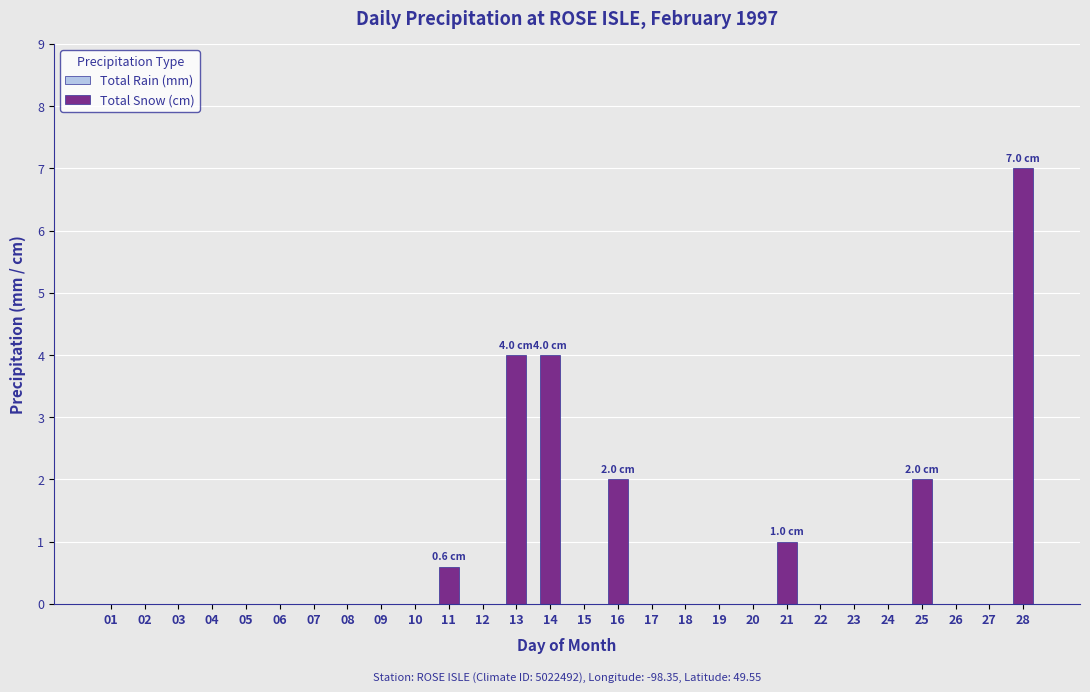

True or false: the data shows 2.7 at 25.

False